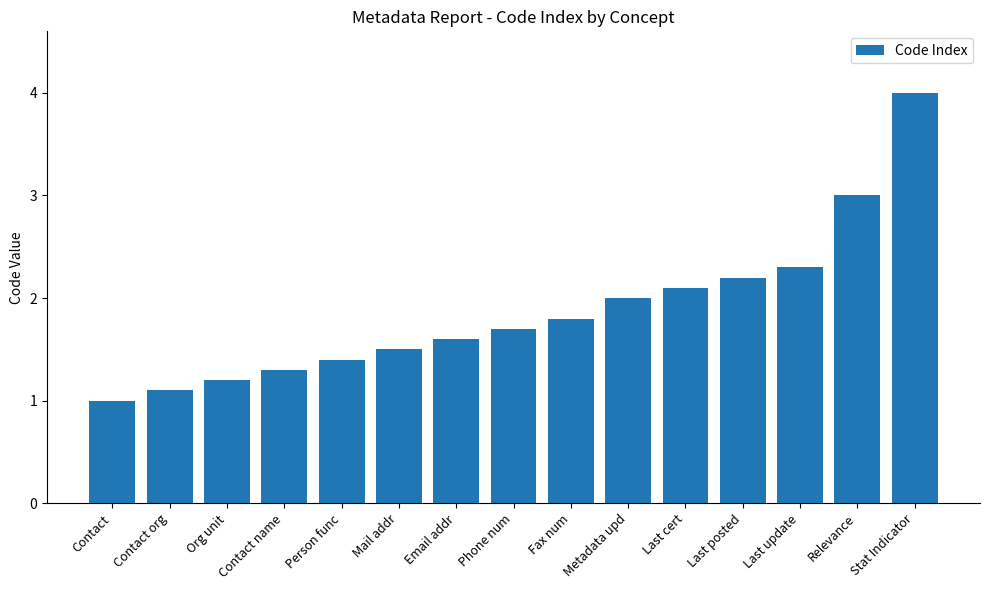

Which category has the lowest value across all series?

Contact